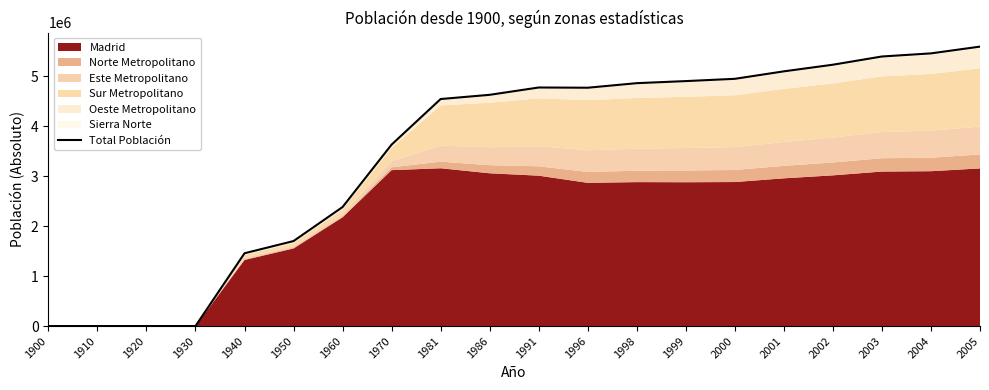

Which has a higher value, 1986 or 1991?

1991